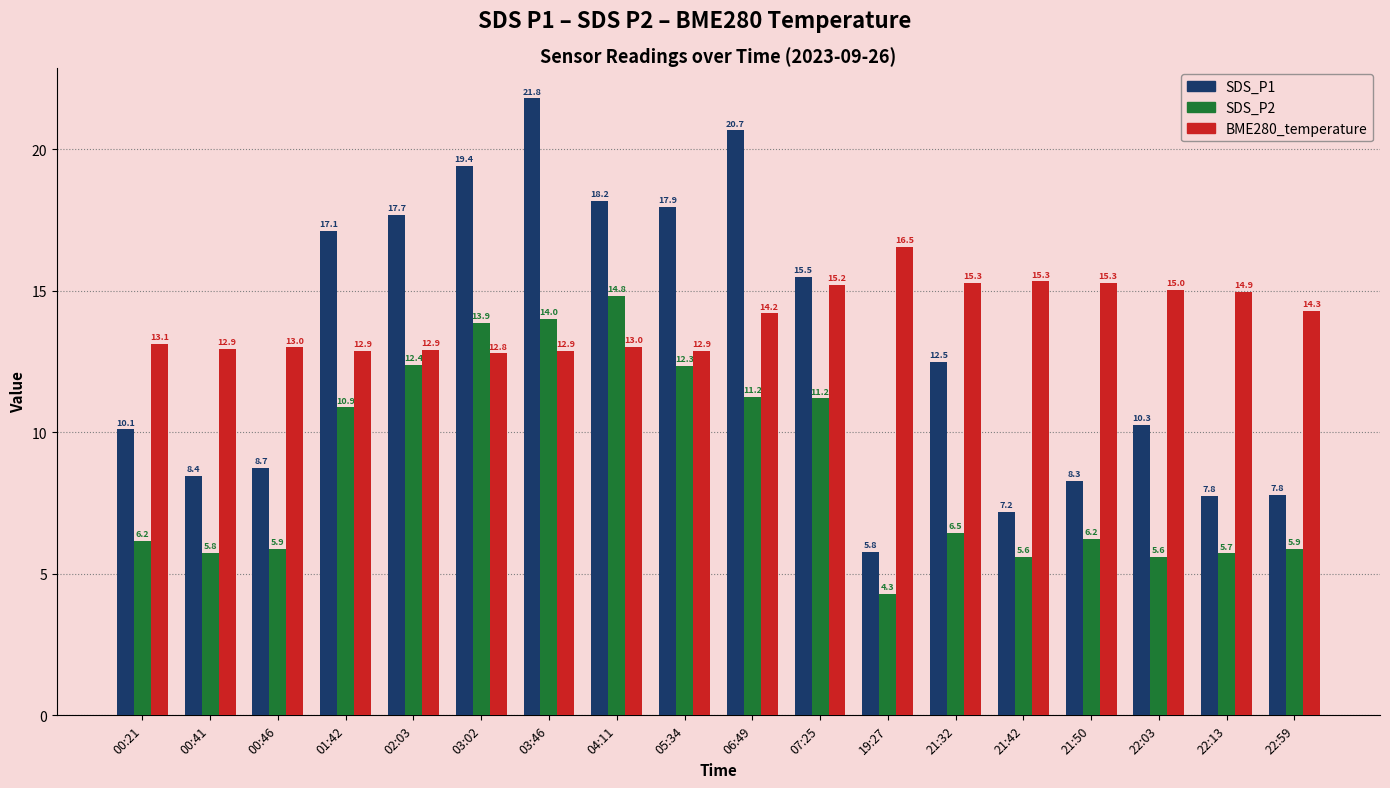

Which category has the highest value in the BME280_temperature series?

19:27